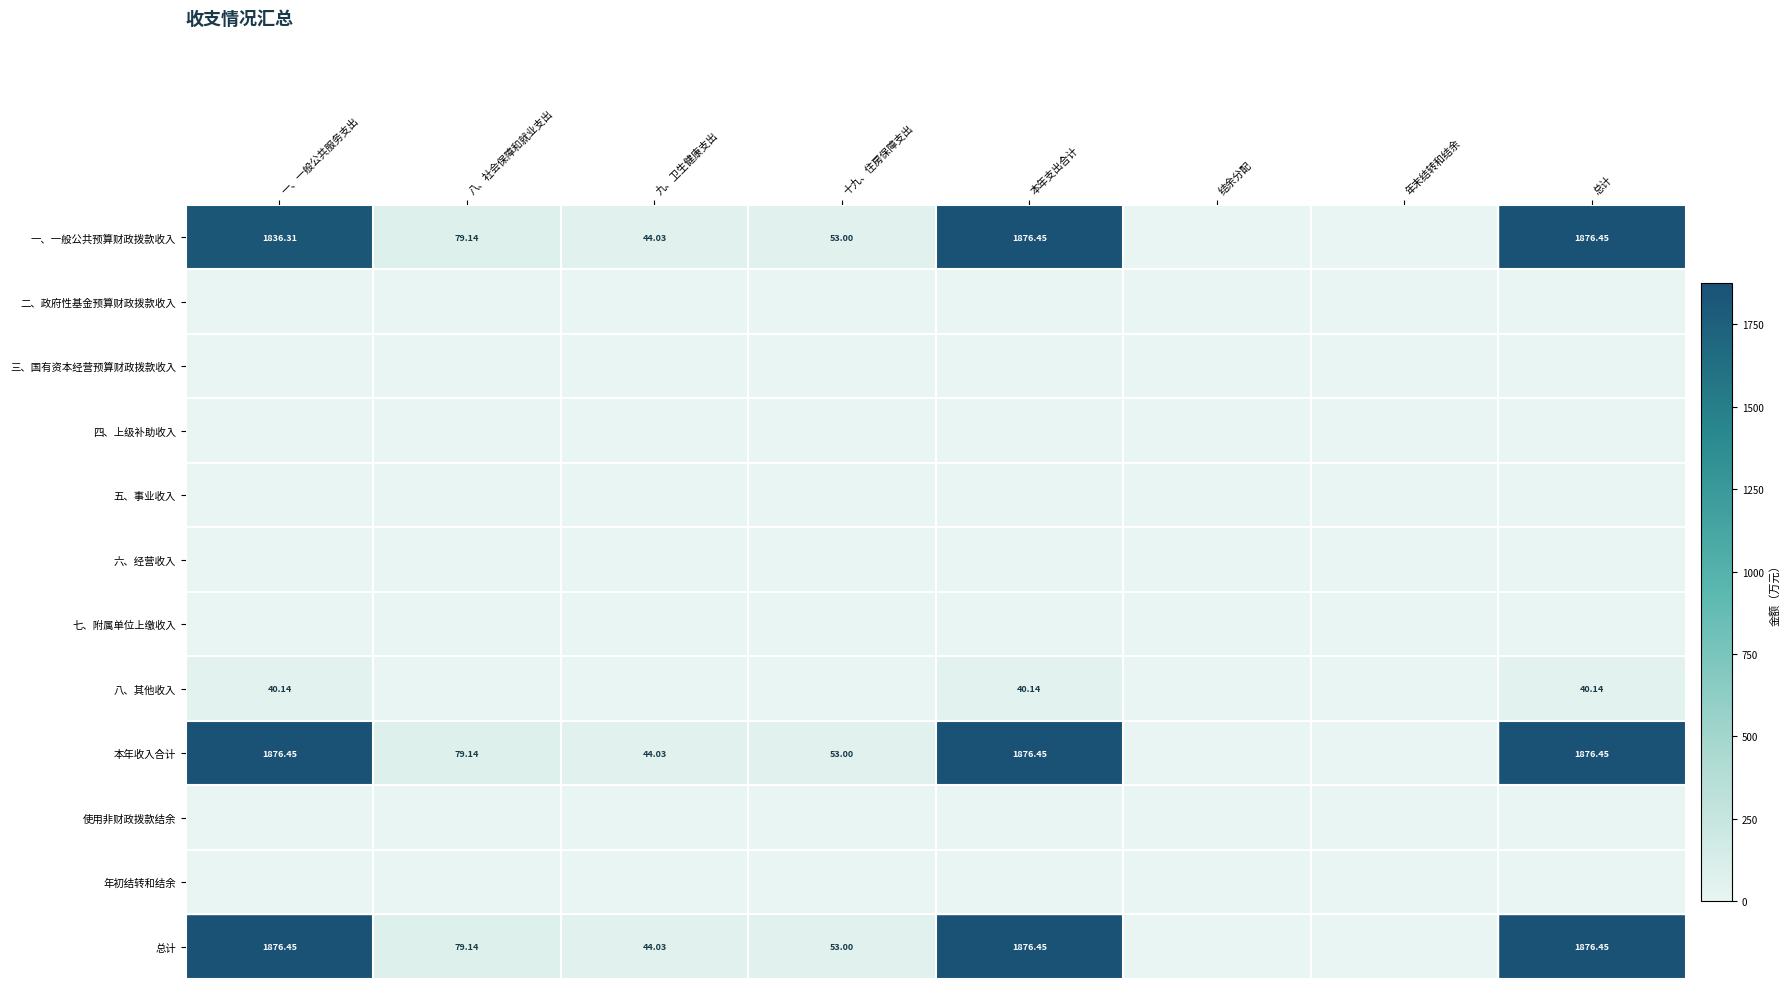

At how many categories does at least one series exceed 162?

3